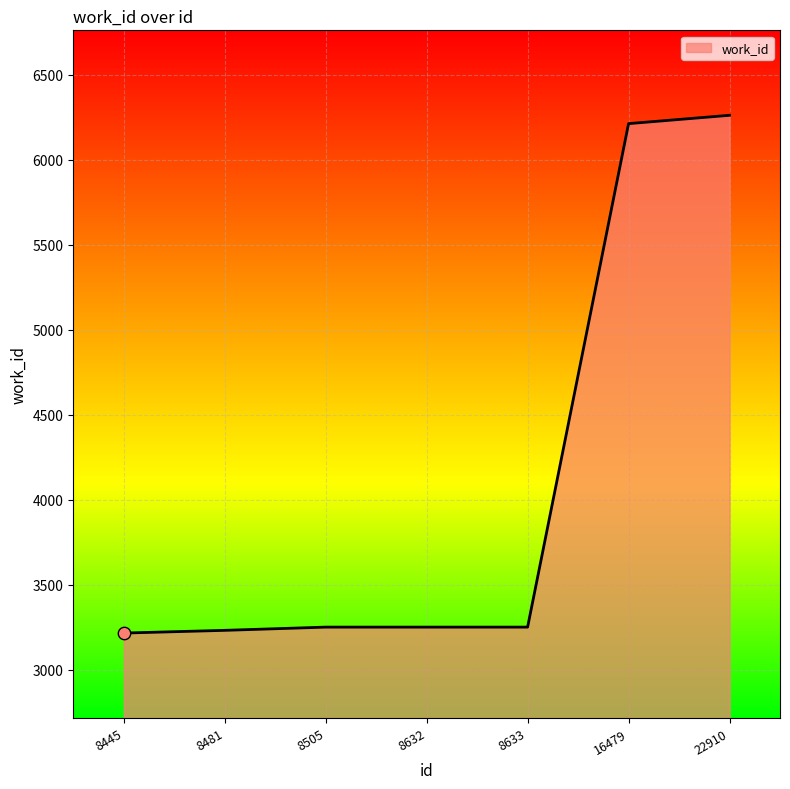

What is the change in value from 8481 to 22910?

+3031